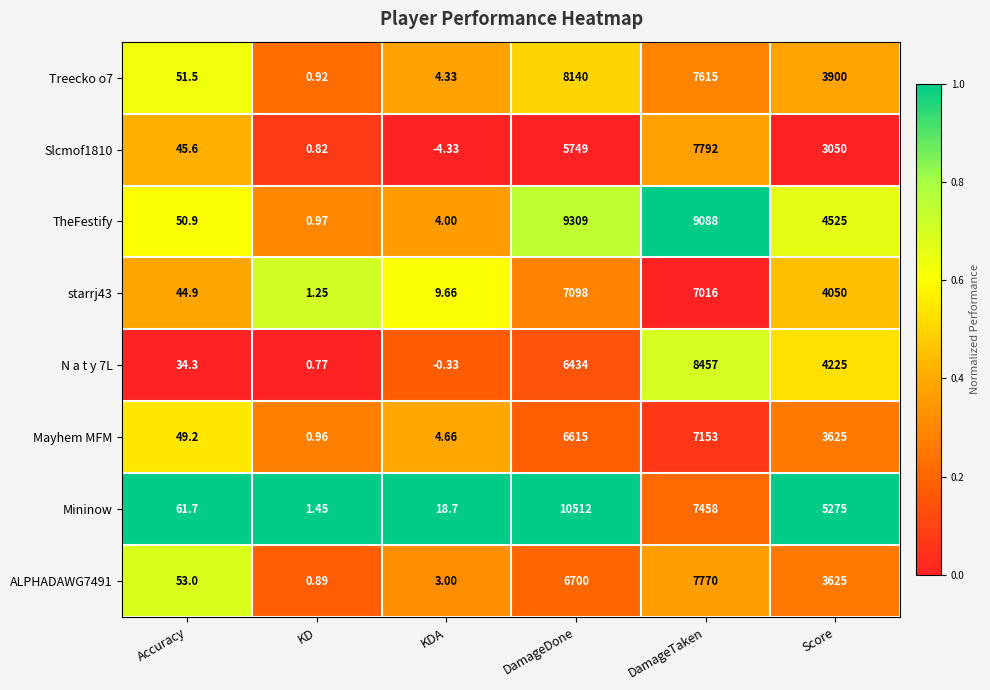

At which label does Slcmof1810 reach its minimum?

KDA